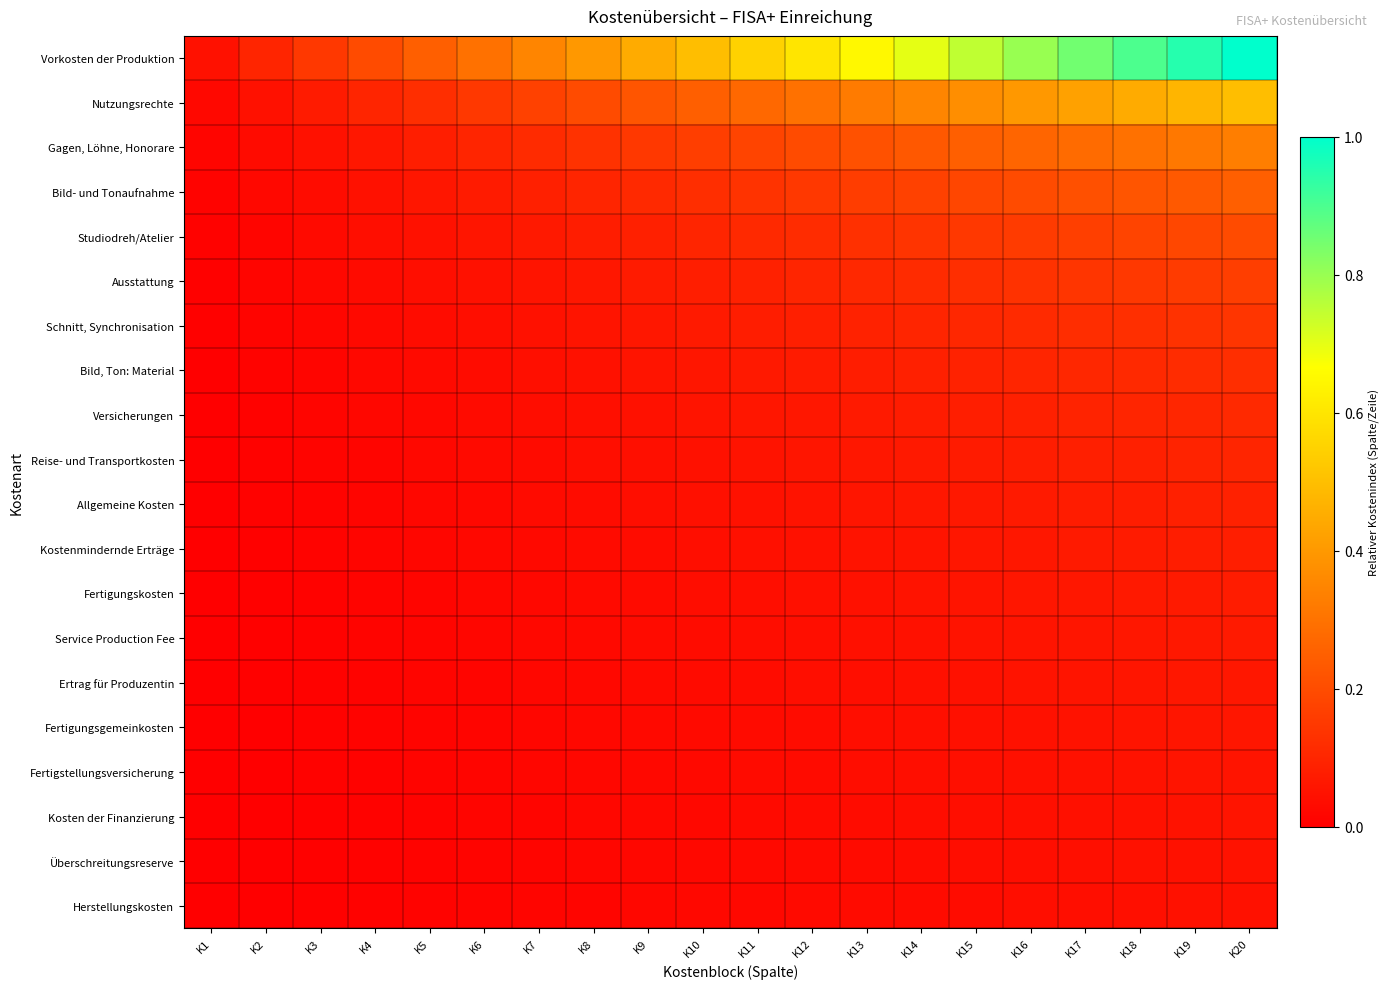

Reading right to left, what are all the values shown in this chart?

Vorkosten der Produktion: K20=1.0	K19=0.9	K18=0.9	K17=0.8	K16=0.8	K15=0.7	K14=0.7	K13=0.6	K12=0.6	K11=0.5	K10=0.5	K9=0.4	K8=0.4	K7=0.3	K6=0.3	K5=0.2	K4=0.2	K3=0.1	K2=0.1	K1=0.0
Nutzungsrechte: K20=0.5	K19=0.5	K18=0.4	K17=0.4	K16=0.4	K15=0.4	K14=0.3	K13=0.3	K12=0.3	K11=0.3	K10=0.2	K9=0.2	K8=0.2	K7=0.2	K6=0.1	K5=0.1	K4=0.1	K3=0.1	K2=0.0	K1=0.0
Gagen, Löhne, Honorare: K20=0.3	K19=0.3	K18=0.3	K17=0.3	K16=0.3	K15=0.2	K14=0.2	K13=0.2	K12=0.2	K11=0.2	K10=0.2	K9=0.1	K8=0.1	K7=0.1	K6=0.1	K5=0.1	K4=0.1	K3=0.0	K2=0.0	K1=0.0
Bild- und Tonaufnahme: K20=0.2	K19=0.2	K18=0.2	K17=0.2	K16=0.2	K15=0.2	K14=0.2	K13=0.2	K12=0.1	K11=0.1	K10=0.1	K9=0.1	K8=0.1	K7=0.1	K6=0.1	K5=0.1	K4=0.0	K3=0.0	K2=0.0	K1=0.0
Studiodreh/Atelier: K20=0.2	K19=0.2	K18=0.2	K17=0.2	K16=0.2	K15=0.1	K14=0.1	K13=0.1	K12=0.1	K11=0.1	K10=0.1	K9=0.1	K8=0.1	K7=0.1	K6=0.1	K5=0.0	K4=0.0	K3=0.0	K2=0.0	K1=0.0
Ausstattung: K20=0.2	K19=0.2	K18=0.1	K17=0.1	K16=0.1	K15=0.1	K14=0.1	K13=0.1	K12=0.1	K11=0.1	K10=0.1	K9=0.1	K8=0.1	K7=0.1	K6=0.0	K5=0.0	K4=0.0	K3=0.0	K2=0.0	K1=0.0
Schnitt, Synchronisation: K20=0.1	K19=0.1	K18=0.1	K17=0.1	K16=0.1	K15=0.1	K14=0.1	K13=0.1	K12=0.1	K11=0.1	K10=0.1	K9=0.1	K8=0.1	K7=0.0	K6=0.0	K5=0.0	K4=0.0	K3=0.0	K2=0.0	K1=0.0
Bild, Ton: Material: K20=0.1	K19=0.1	K18=0.1	K17=0.1	K16=0.1	K15=0.1	K14=0.1	K13=0.1	K12=0.1	K11=0.1	K10=0.1	K9=0.1	K8=0.0	K7=0.0	K6=0.0	K5=0.0	K4=0.0	K3=0.0	K2=0.0	K1=0.0
Versicherungen: K20=0.1	K19=0.1	K18=0.1	K17=0.1	K16=0.1	K15=0.1	K14=0.1	K13=0.1	K12=0.1	K11=0.1	K10=0.1	K9=0.0	K8=0.0	K7=0.0	K6=0.0	K5=0.0	K4=0.0	K3=0.0	K2=0.0	K1=0.0
Reise- und Transportkosten: K20=0.1	K19=0.1	K18=0.1	K17=0.1	K16=0.1	K15=0.1	K14=0.1	K13=0.1	K12=0.1	K11=0.1	K10=0.0	K9=0.0	K8=0.0	K7=0.0	K6=0.0	K5=0.0	K4=0.0	K3=0.0	K2=0.0	K1=0.0
Allgemeine Kosten: K20=0.1	K19=0.1	K18=0.1	K17=0.1	K16=0.1	K15=0.1	K14=0.1	K13=0.1	K12=0.1	K11=0.0	K10=0.0	K9=0.0	K8=0.0	K7=0.0	K6=0.0	K5=0.0	K4=0.0	K3=0.0	K2=0.0	K1=0.0
Kostenmindernde Erträge: K20=0.1	K19=0.1	K18=0.1	K17=0.1	K16=0.1	K15=0.1	K14=0.1	K13=0.1	K12=0.0	K11=0.0	K10=0.0	K9=0.0	K8=0.0	K7=0.0	K6=0.0	K5=0.0	K4=0.0	K3=0.0	K2=0.0	K1=0.0
Fertigungskosten: K20=0.1	K19=0.1	K18=0.1	K17=0.1	K16=0.1	K15=0.1	K14=0.1	K13=0.0	K12=0.0	K11=0.0	K10=0.0	K9=0.0	K8=0.0	K7=0.0	K6=0.0	K5=0.0	K4=0.0	K3=0.0	K2=0.0	K1=0.0
Service Production Fee: K20=0.1	K19=0.1	K18=0.1	K17=0.1	K16=0.1	K15=0.1	K14=0.0	K13=0.0	K12=0.0	K11=0.0	K10=0.0	K9=0.0	K8=0.0	K7=0.0	K6=0.0	K5=0.0	K4=0.0	K3=0.0	K2=0.0	K1=0.0
Ertrag für Produzentin: K20=0.1	K19=0.1	K18=0.1	K17=0.1	K16=0.1	K15=0.0	K14=0.0	K13=0.0	K12=0.0	K11=0.0	K10=0.0	K9=0.0	K8=0.0	K7=0.0	K6=0.0	K5=0.0	K4=0.0	K3=0.0	K2=0.0	K1=0.0
Fertigungsgemeinkosten: K20=0.1	K19=0.1	K18=0.1	K17=0.1	K16=0.0	K15=0.0	K14=0.0	K13=0.0	K12=0.0	K11=0.0	K10=0.0	K9=0.0	K8=0.0	K7=0.0	K6=0.0	K5=0.0	K4=0.0	K3=0.0	K2=0.0	K1=0.0
Fertigstellungsversicherung: K20=0.1	K19=0.1	K18=0.1	K17=0.0	K16=0.0	K15=0.0	K14=0.0	K13=0.0	K12=0.0	K11=0.0	K10=0.0	K9=0.0	K8=0.0	K7=0.0	K6=0.0	K5=0.0	K4=0.0	K3=0.0	K2=0.0	K1=0.0
Kosten der Finanzierung: K20=0.1	K19=0.1	K18=0.0	K17=0.0	K16=0.0	K15=0.0	K14=0.0	K13=0.0	K12=0.0	K11=0.0	K10=0.0	K9=0.0	K8=0.0	K7=0.0	K6=0.0	K5=0.0	K4=0.0	K3=0.0	K2=0.0	K1=0.0
Überschreitungsreserve: K20=0.1	K19=0.0	K18=0.0	K17=0.0	K16=0.0	K15=0.0	K14=0.0	K13=0.0	K12=0.0	K11=0.0	K10=0.0	K9=0.0	K8=0.0	K7=0.0	K6=0.0	K5=0.0	K4=0.0	K3=0.0	K2=0.0	K1=0.0
Herstellungskosten: K20=0.0	K19=0.0	K18=0.0	K17=0.0	K16=0.0	K15=0.0	K14=0.0	K13=0.0	K12=0.0	K11=0.0	K10=0.0	K9=0.0	K8=0.0	K7=0.0	K6=0.0	K5=0.0	K4=0.0	K3=0.0	K2=0.0	K1=0.0